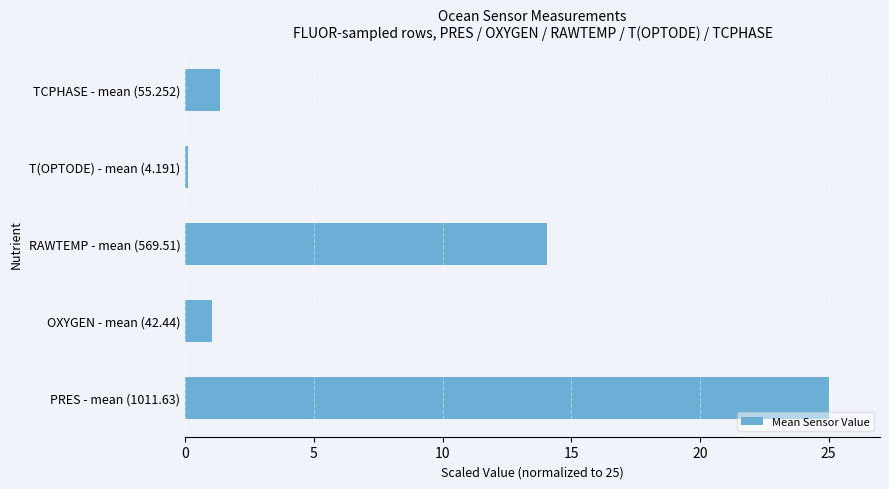

The value at PRES - mean (1011.63) is 14.1. True or false?

False